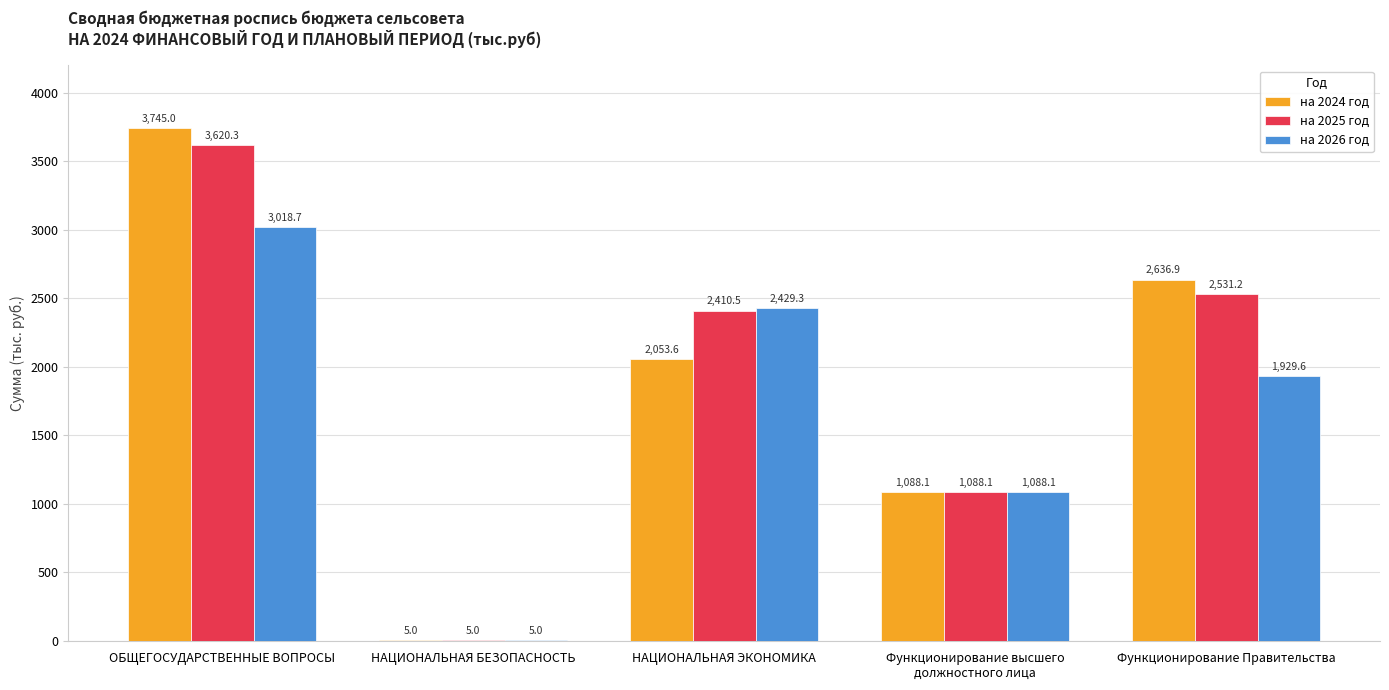

What is the difference between the на 2025 год values at Функционирование высшего
должностного лица and ОБЩЕГОСУДАРСТВЕННЫЕ ВОПРОСЫ?

2532.2